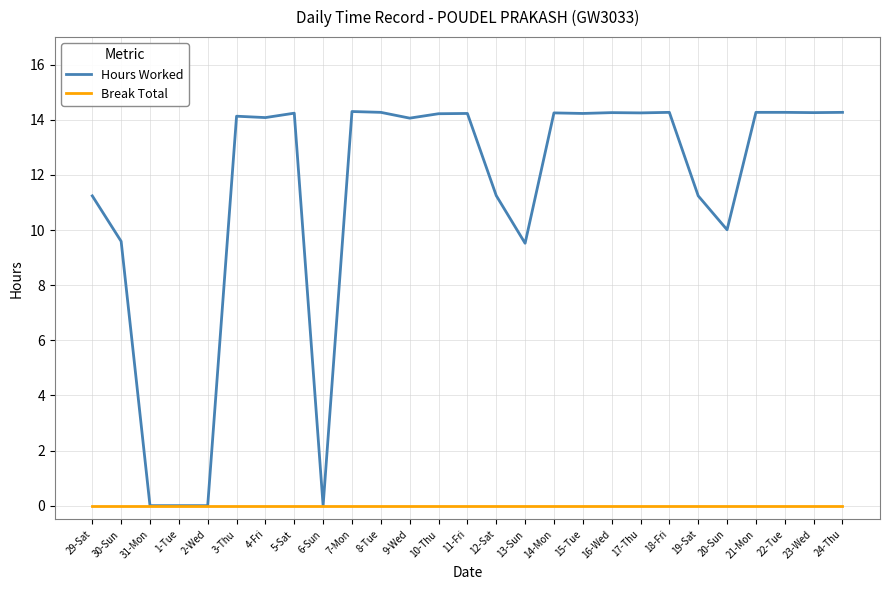

What position from the right is 18-Fri?

7